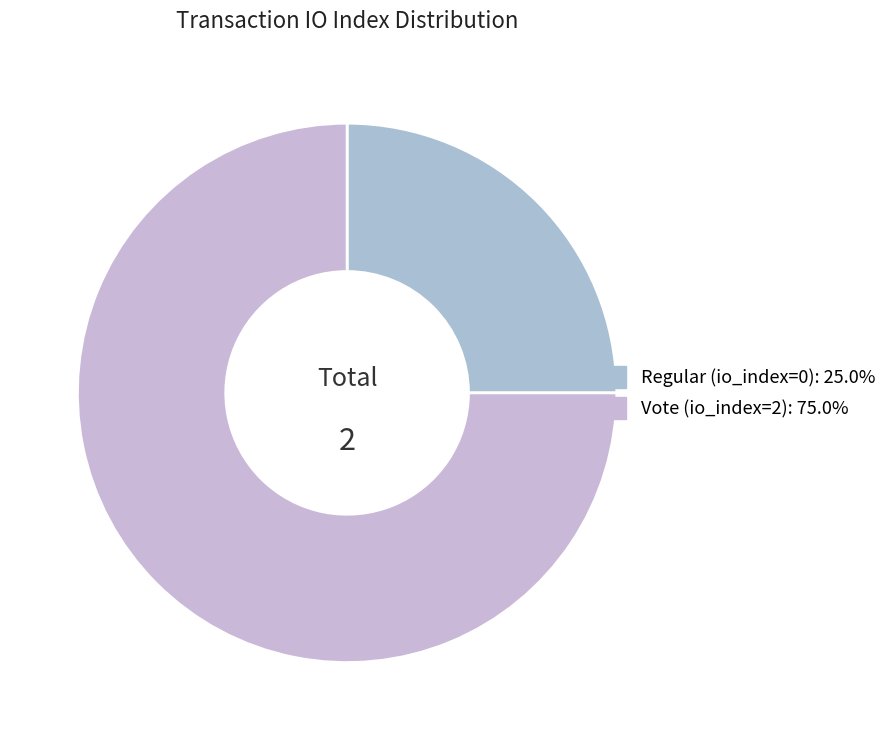

How many segments does this pie chart have?

2